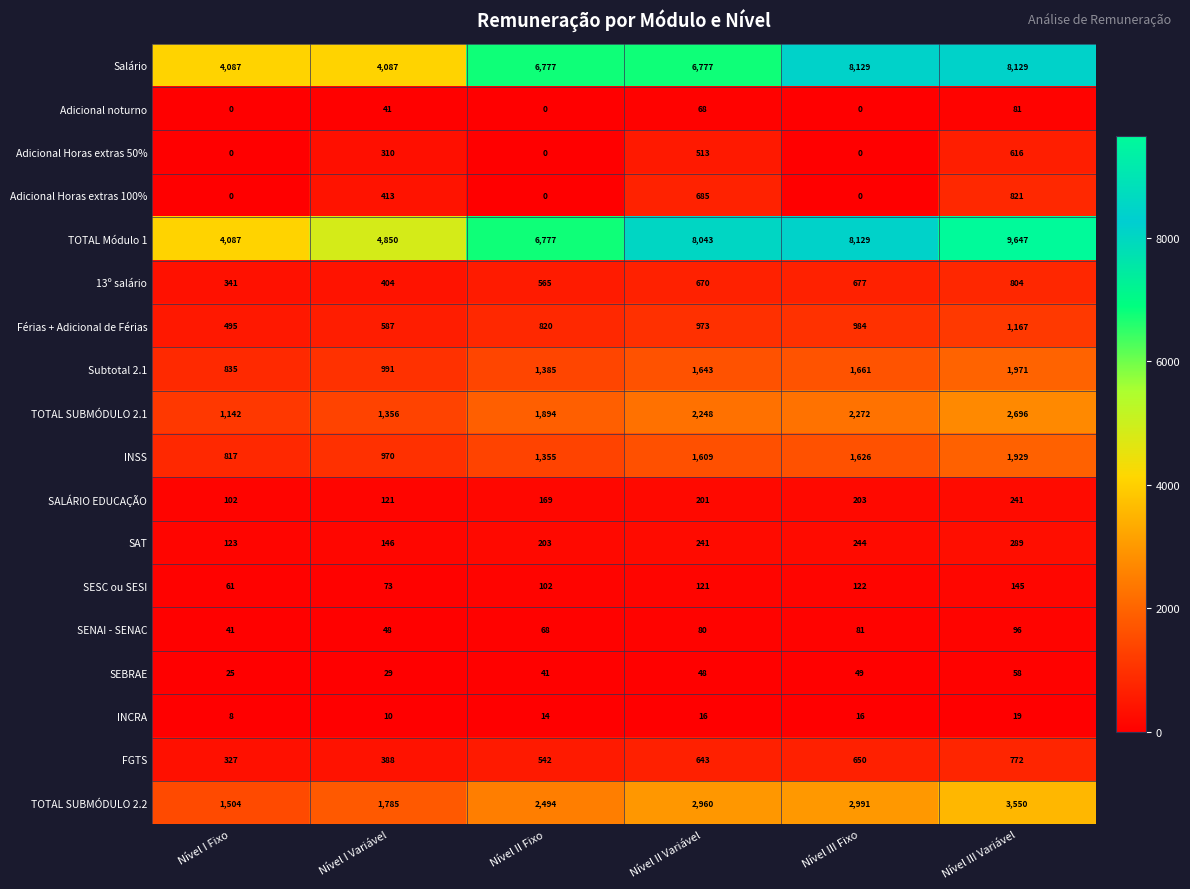

Rank the series at Nível II Variável from lowest to highest value.

INCRA, SEBRAE, Adicional noturno, SENAI - SENAC, SESC ou SESI, SALÁRIO EDUCAÇÃO, SAT, Adicional Horas extras 50%, FGTS, 13º salário, Adicional Horas extras 100%, Férias + Adicional de Férias, INSS, Subtotal 2.1, TOTAL SUBMÓDULO 2.1, TOTAL SUBMÓDULO 2.2, Salário, TOTAL Módulo 1